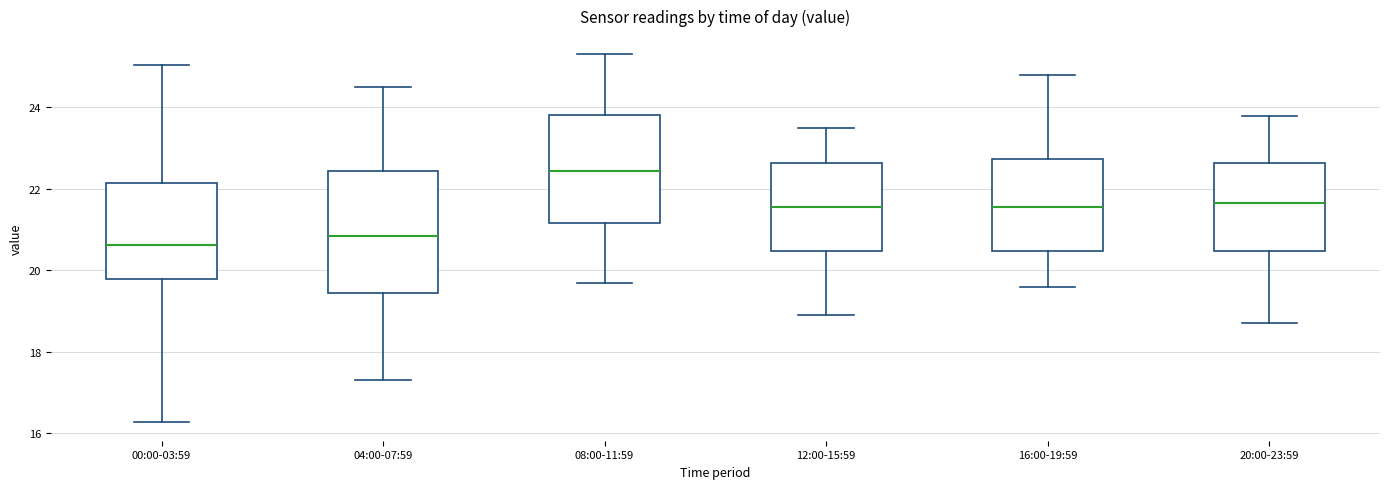

Which box's median line is the highest?

08:00-11:59